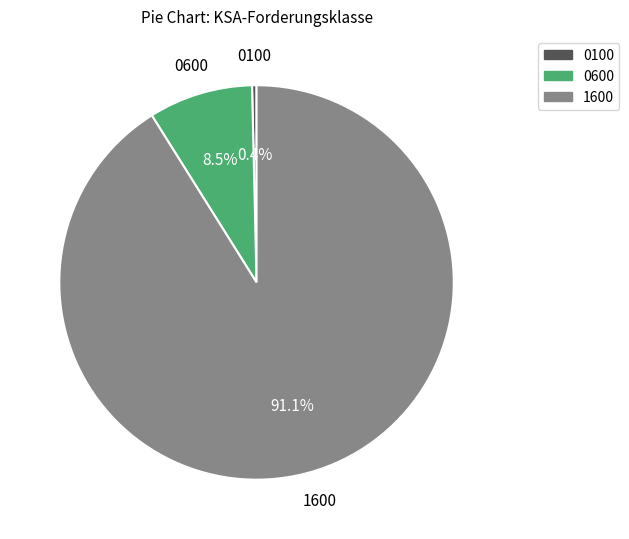

Does any single category account for the majority?

Yes